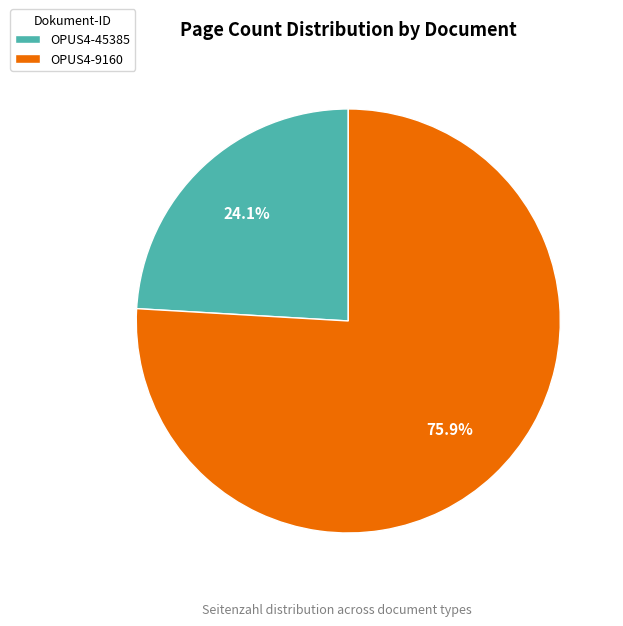

The OPUS4-9160 slice represents 76% of the pie. True or false?

True